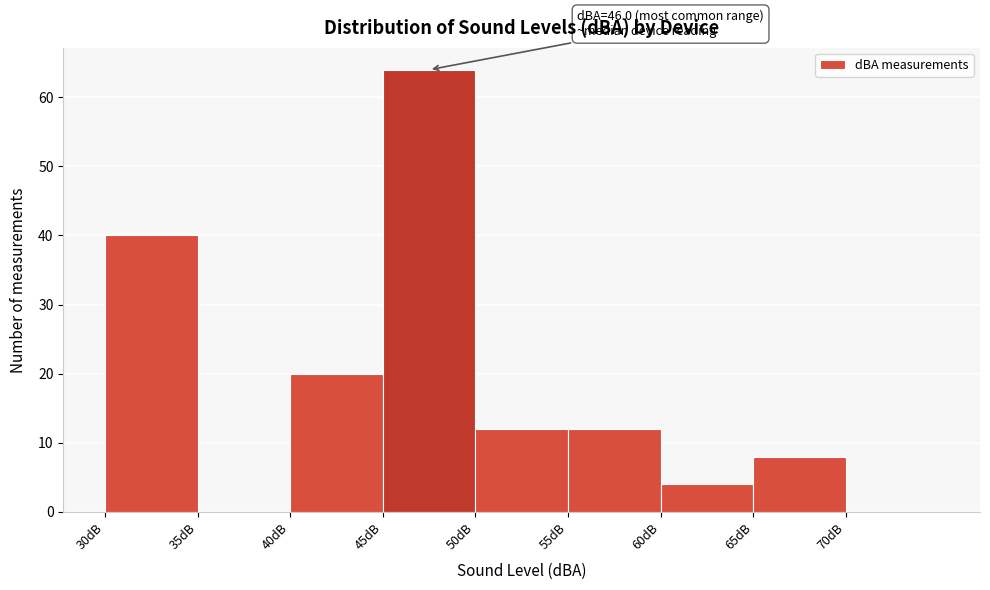

Which range on the x-axis has the tallest bar?

45 to 50